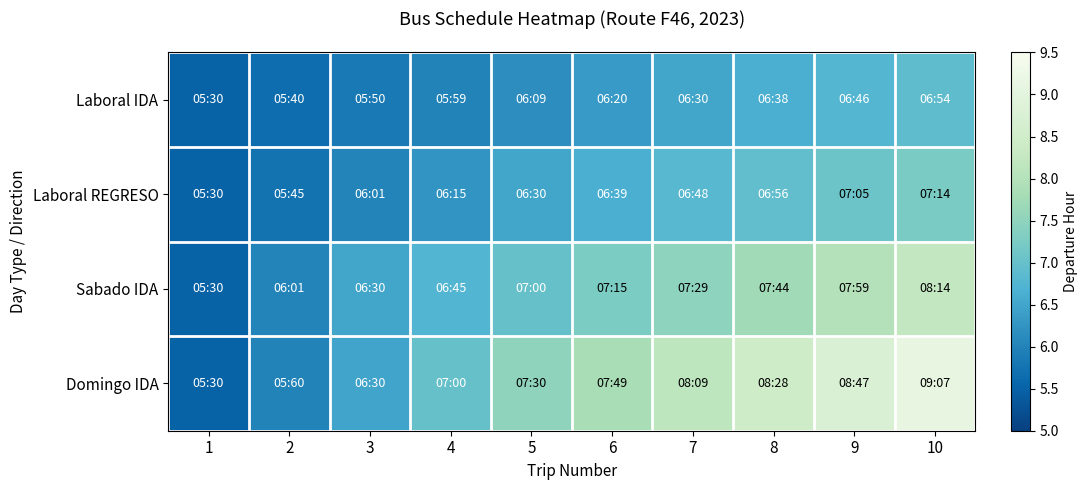

Which series has the widest spread of values?

Domingo IDA